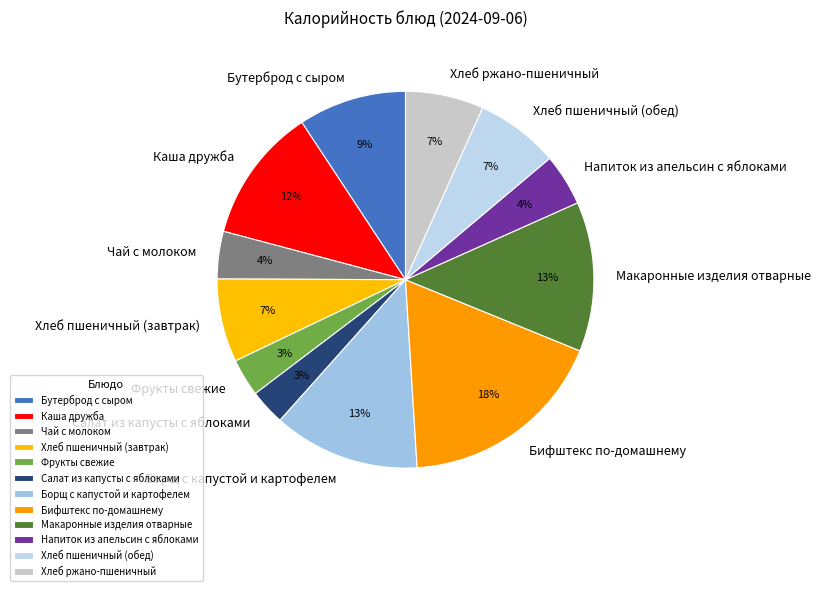

Is the sum of Салат из капусты с яблоками and Хлеб пшеничный (обед) greater than half?

No